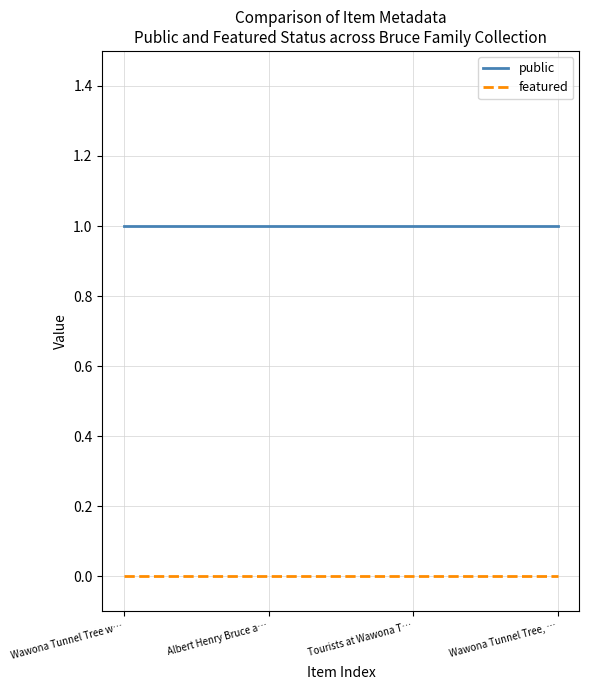

How many lines are shown in the chart?

2